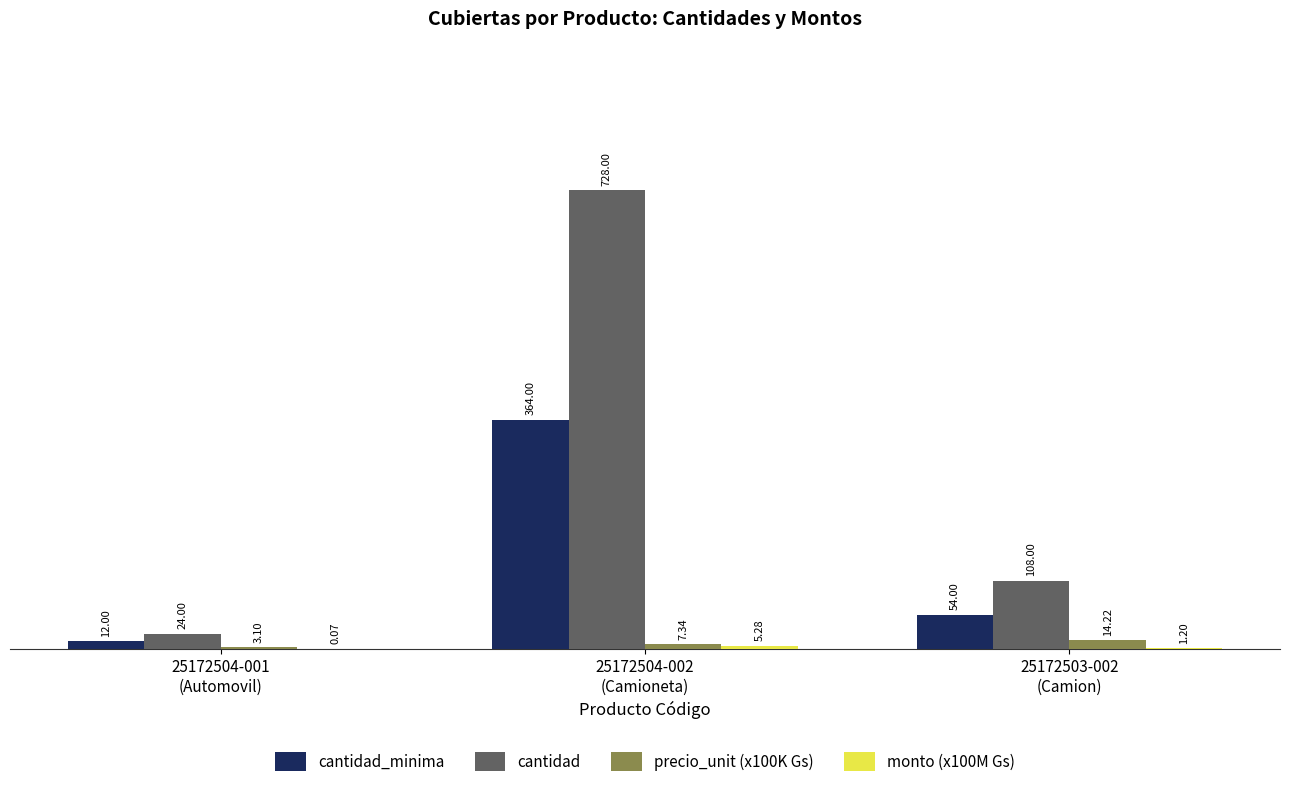

What is the sum of the cantidad values at 25172504-002
(Camioneta) and 25172503-002
(Camion)?

836.0